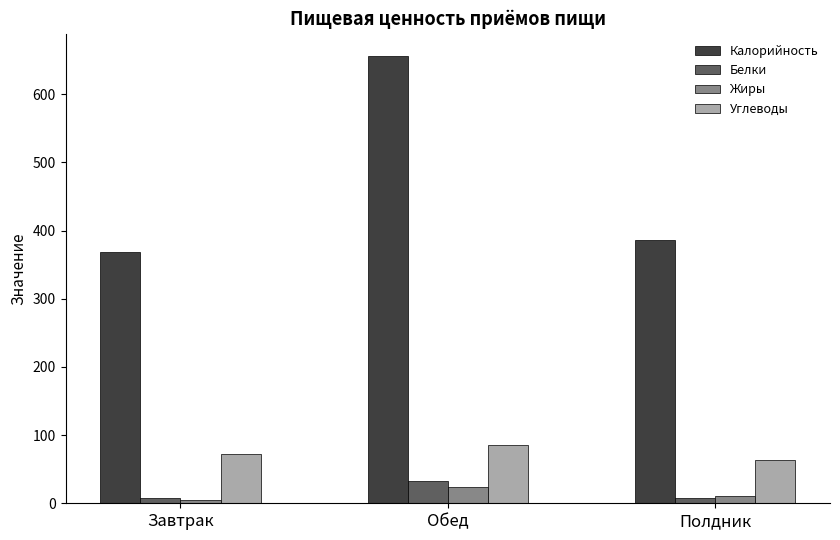

How many values in the Углеводы series are below 72?

1